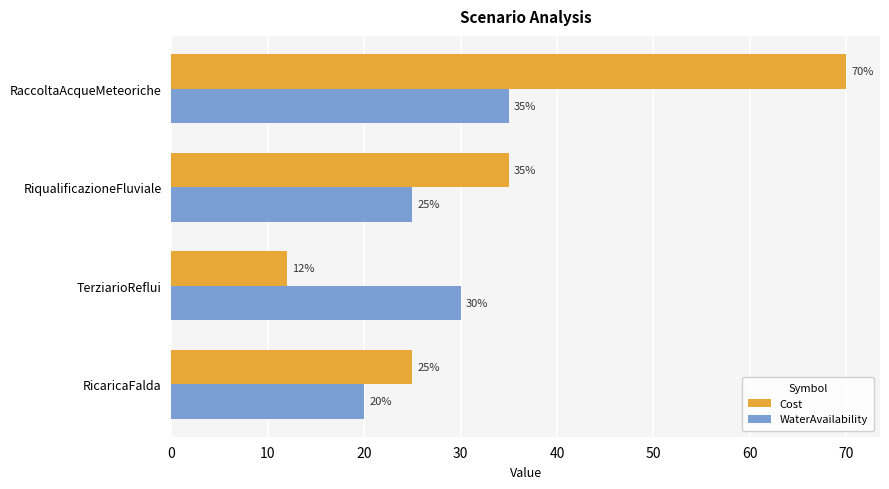

What are all the series names shown in the legend?

Cost, WaterAvailability